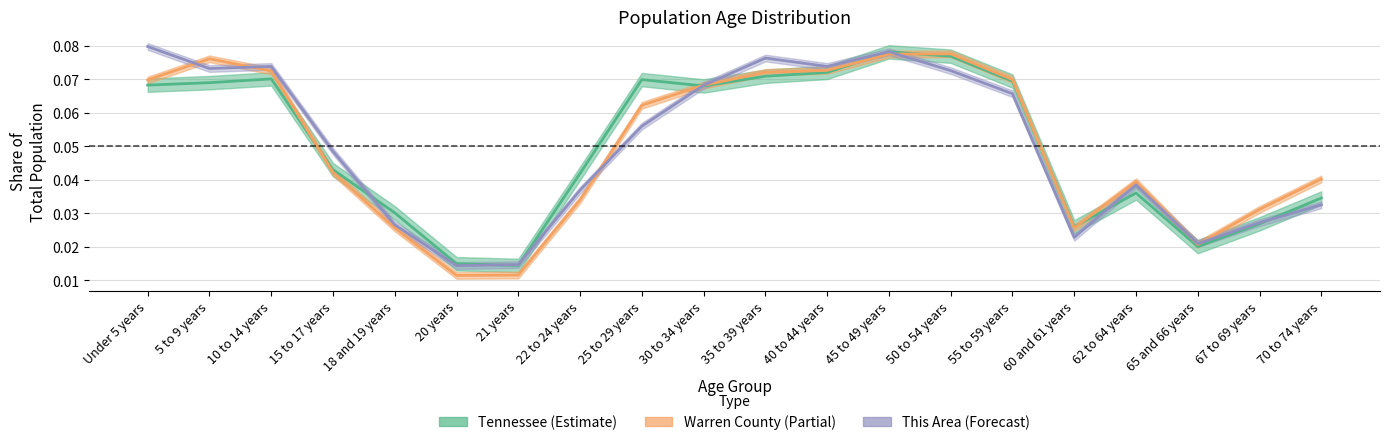

Where is the first local minimum for Tennessee?

21 years